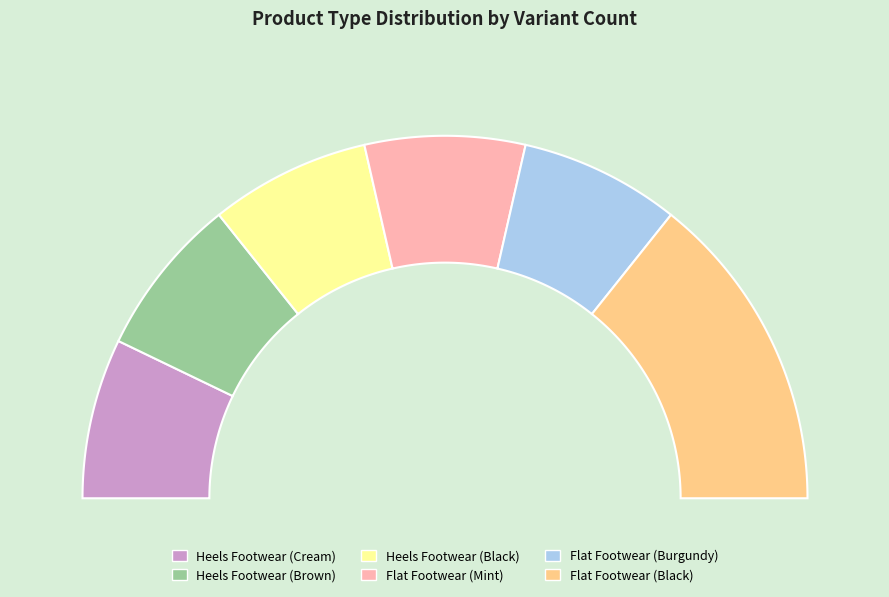

Count the number of slices in the pie.

6